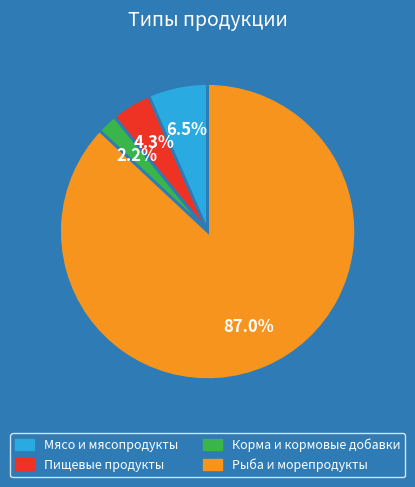

To the nearest percent, what is the difference between the largest and smallest slice percentages?

85%